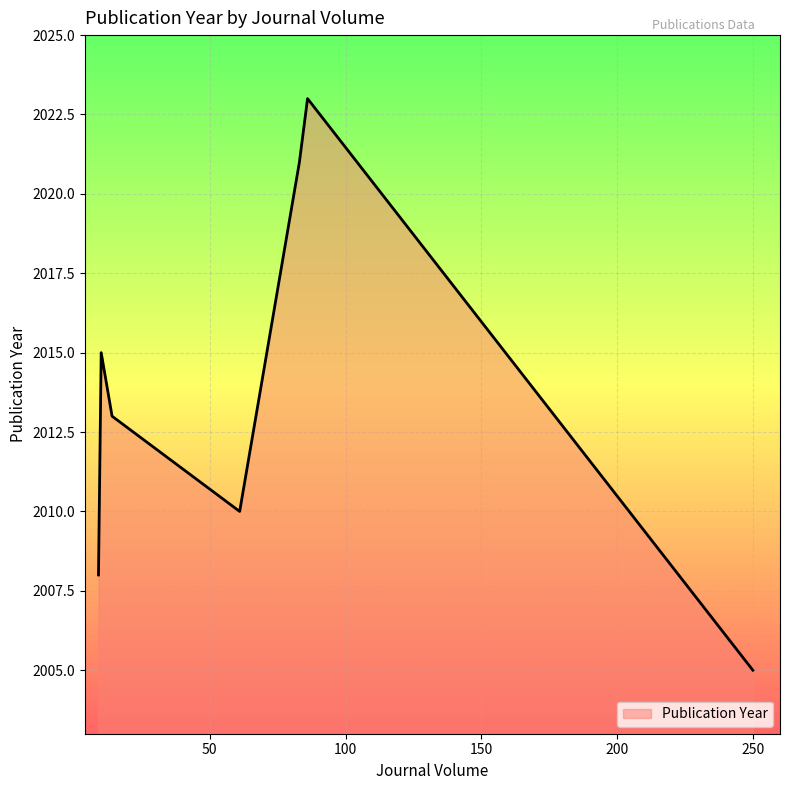

What is the change in value from 250 to 9?

+3